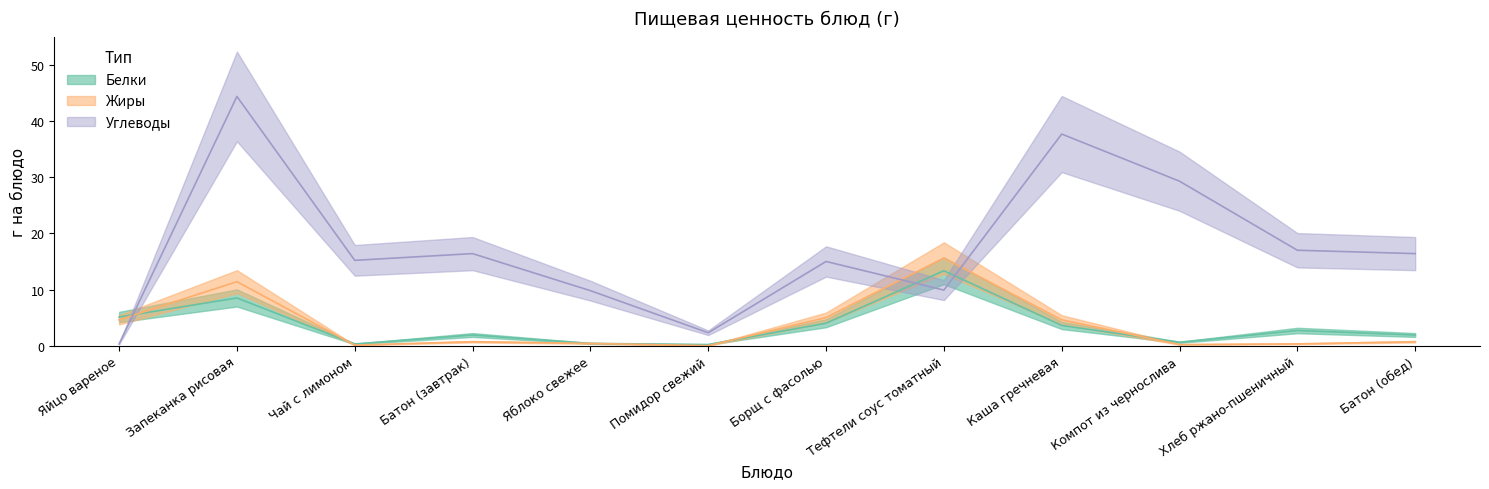

At which label is Белки closest to 6?

Яйцо вареное